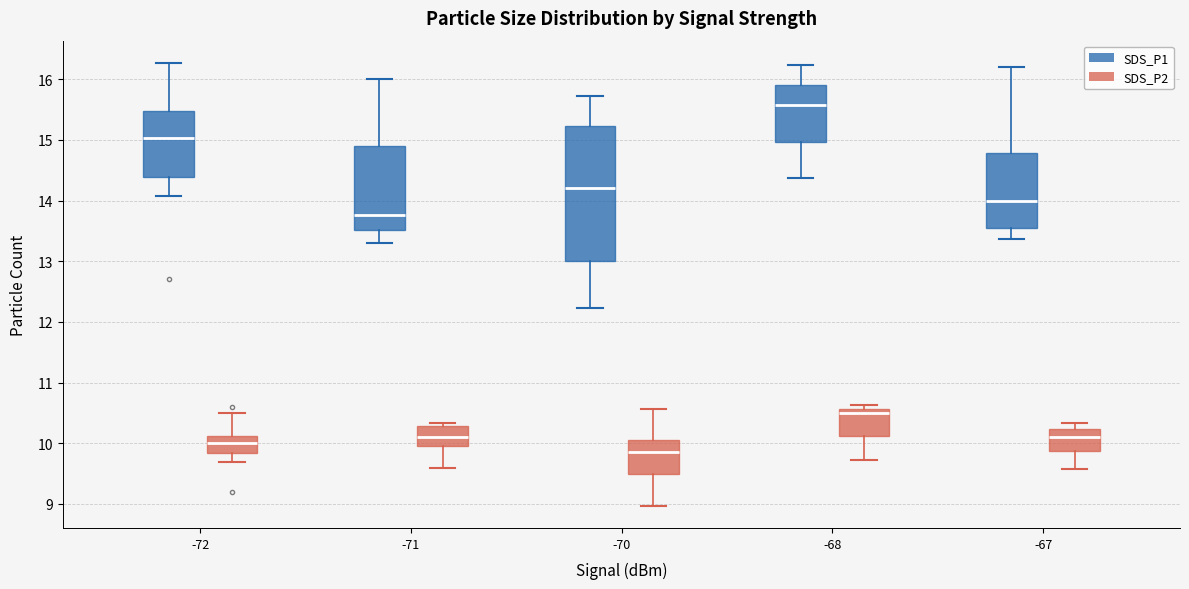

Which box is the tallest, from its lower edge to its upper edge?

-70 (SDS_P1)